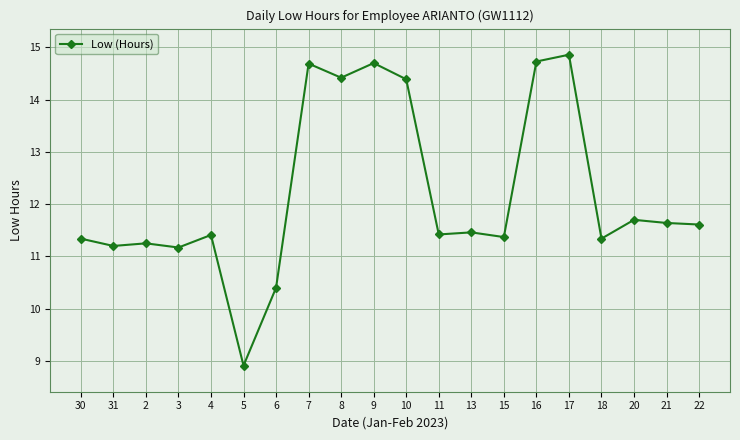

What is the value of the 18th point from the left?

11.7